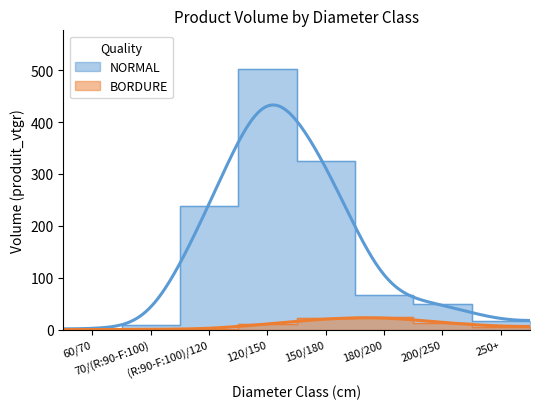

What is the sum of all NORMAL values?

1205.0